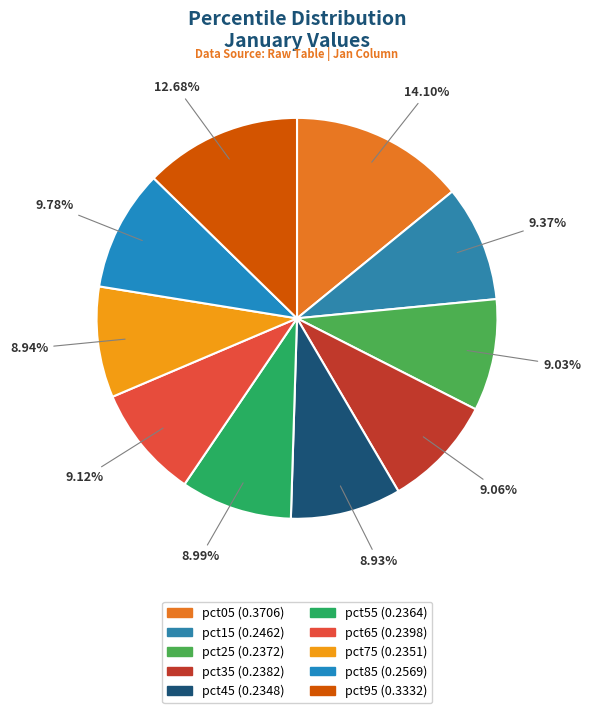

How many slices are in this pie chart?

10